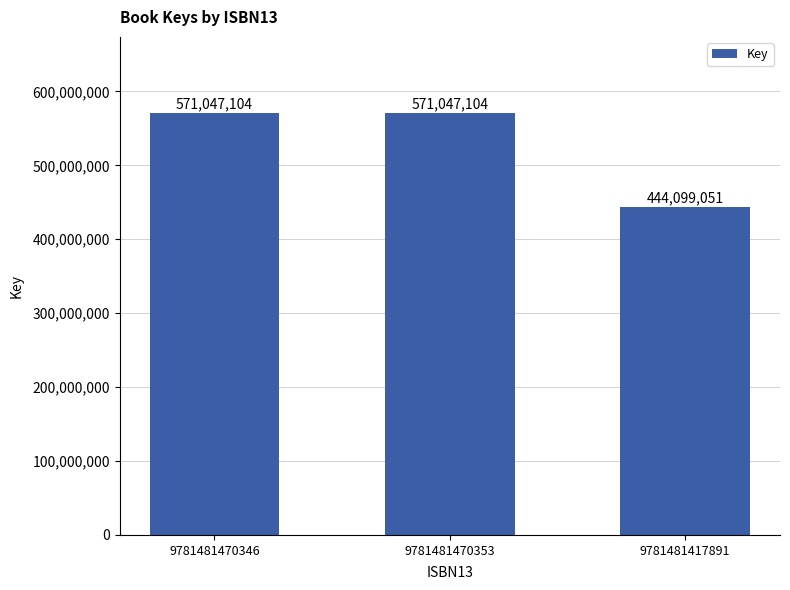

What is the label of the 3rd bar from the left?

9781481417891